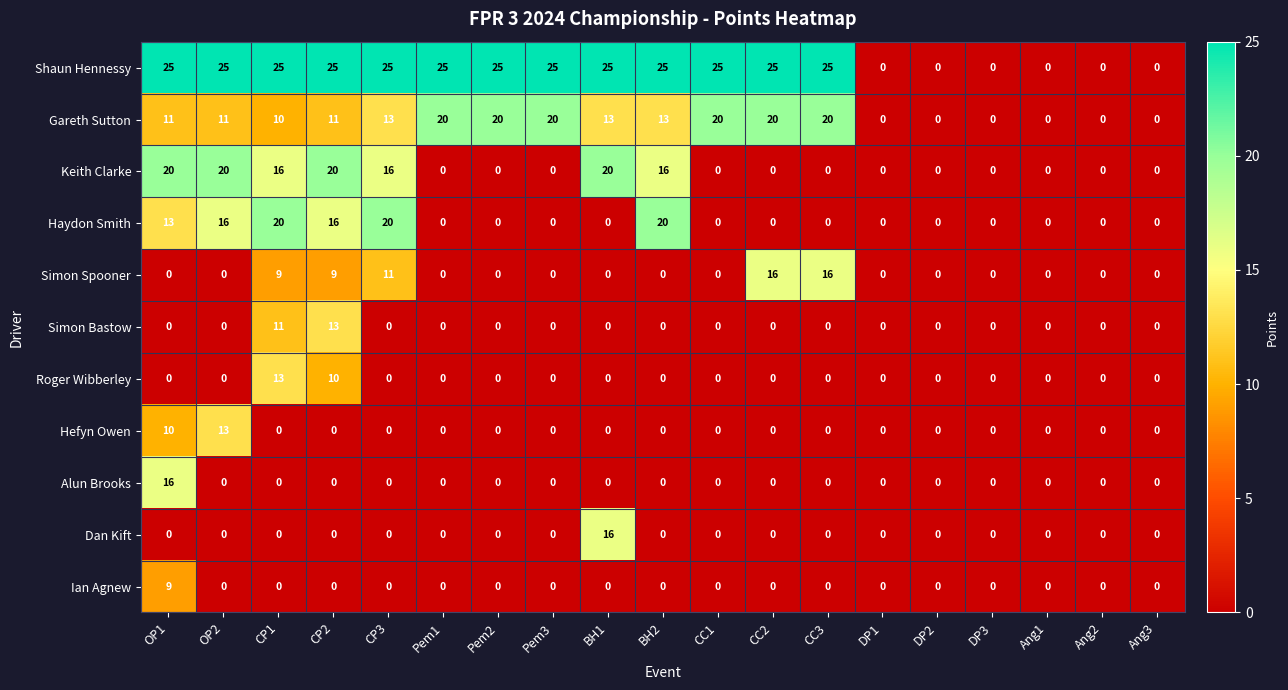

What is the maximum value shown in the chart?

25